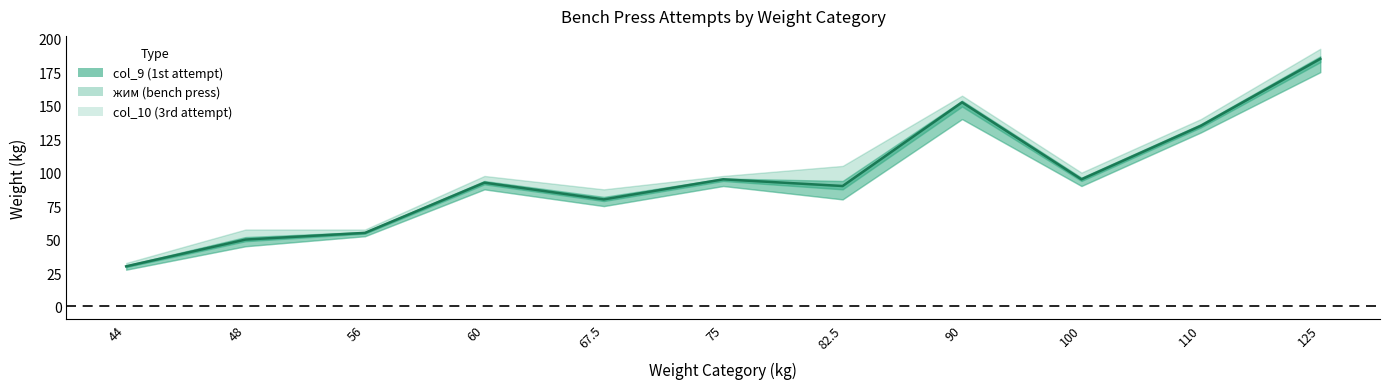

Which has a higher value, 44 or 60?

60